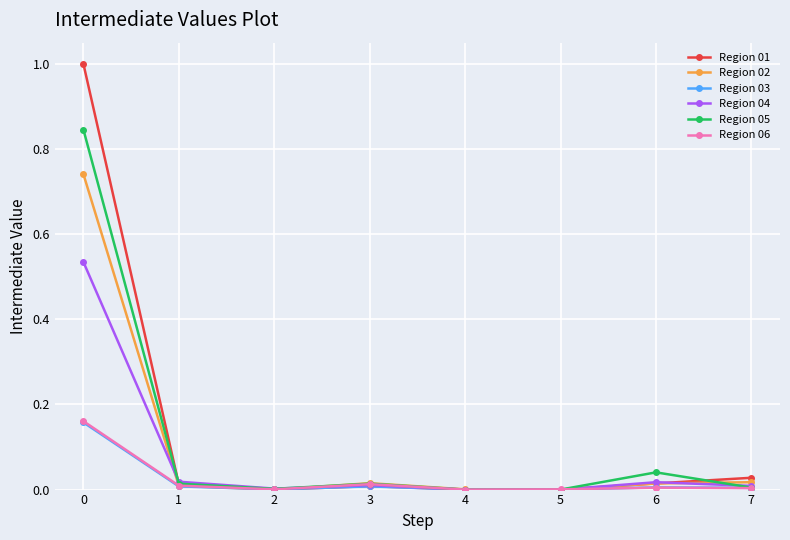

Which series has the largest range (max minus min)?

Region 01